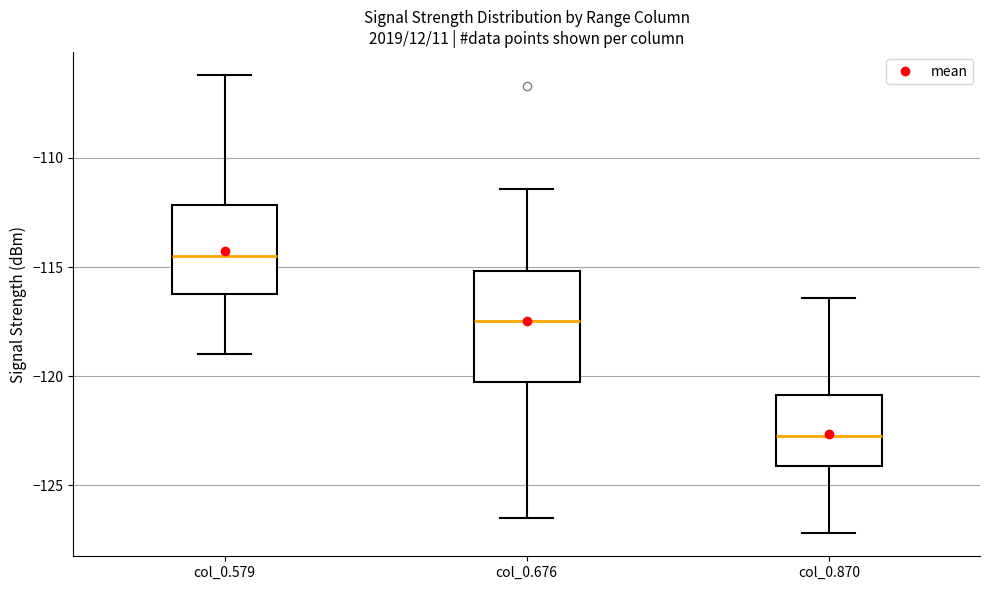

Reading left to right, transcribe this box plot: for each box, give where its median line is, the range the box spans, and where its two whiskers end, as read against the y-axis. The values are not printed on the chart, so give them approximately, as read against the axis.

col_0.579: median -114.5, box -116.0 to -112.0, whiskers -119.0 to -106.0
col_0.676: median -117.5, box -120.5 to -115.0, whiskers -126.5 to -111.5
col_0.870: median -122.5, box -124.0 to -121.0, whiskers -127.0 to -116.5